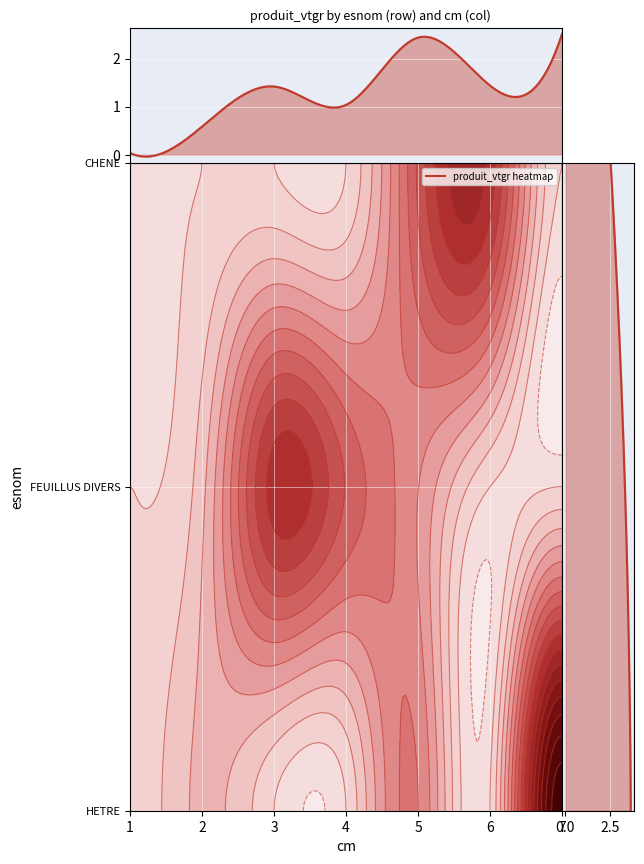

How many values in the CHENE series exceed 0?

2